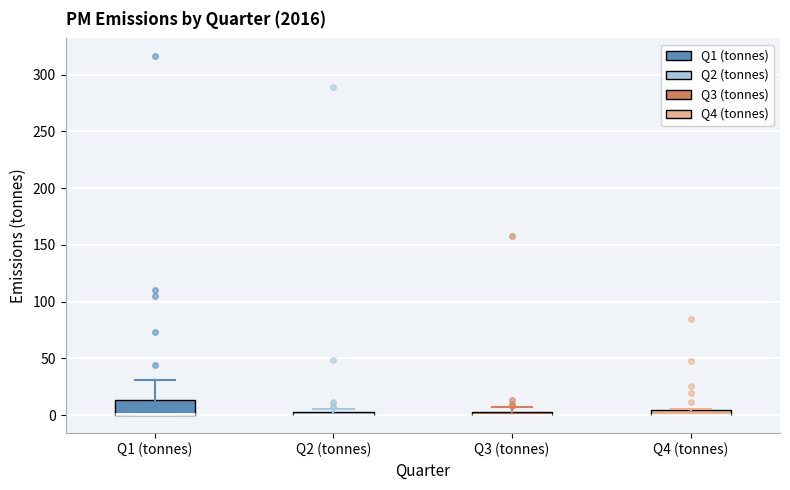

Where is the upper edge of the box for Q1 (tonnes) on the y-axis? The values are not printed on the chart, so give them approximately, as read against the axis.

15